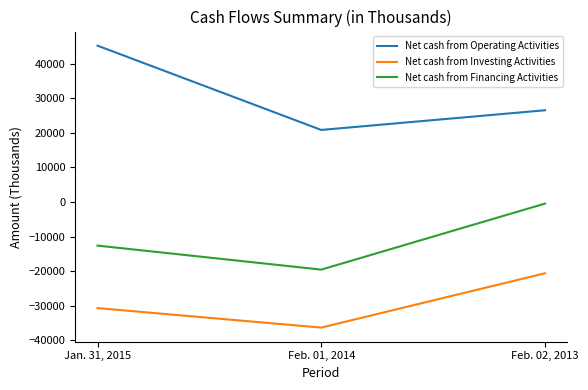

Does the chart display data point markers on the line(s)?

No